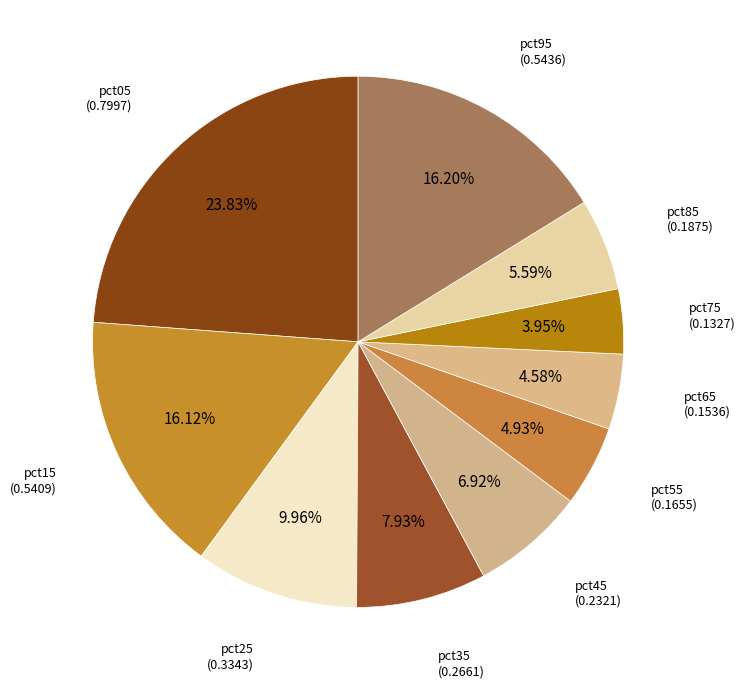

Which category has the smallest portion of the pie?

pct75